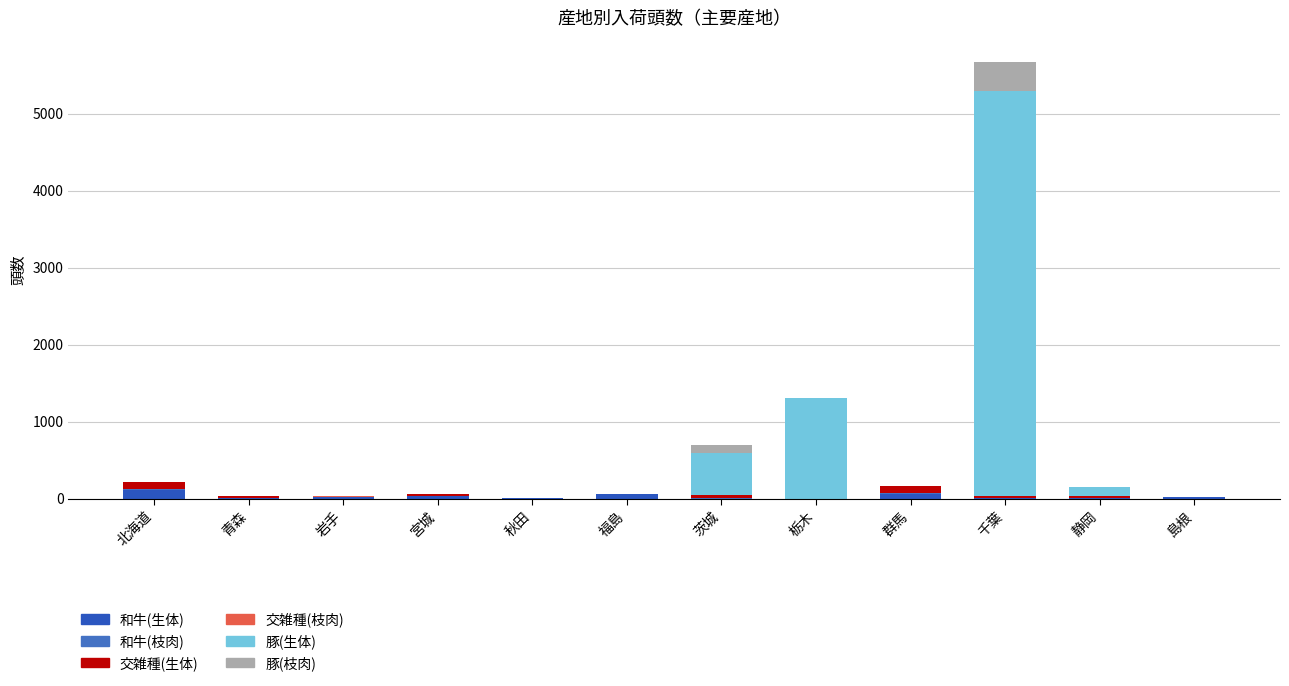

Are the bars horizontal?

No